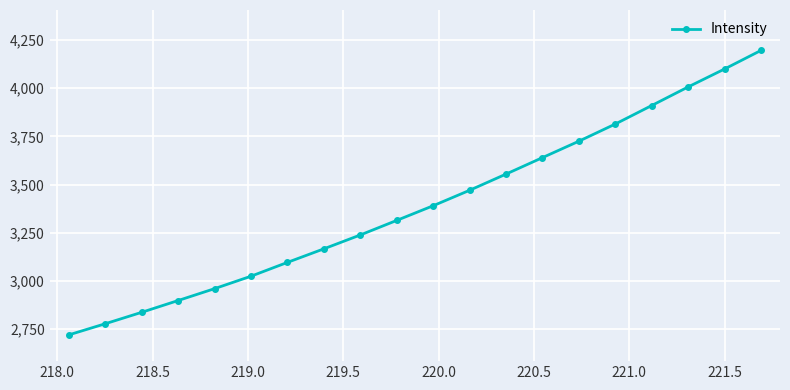

What is the value of the 9th point from the left?

3238.6